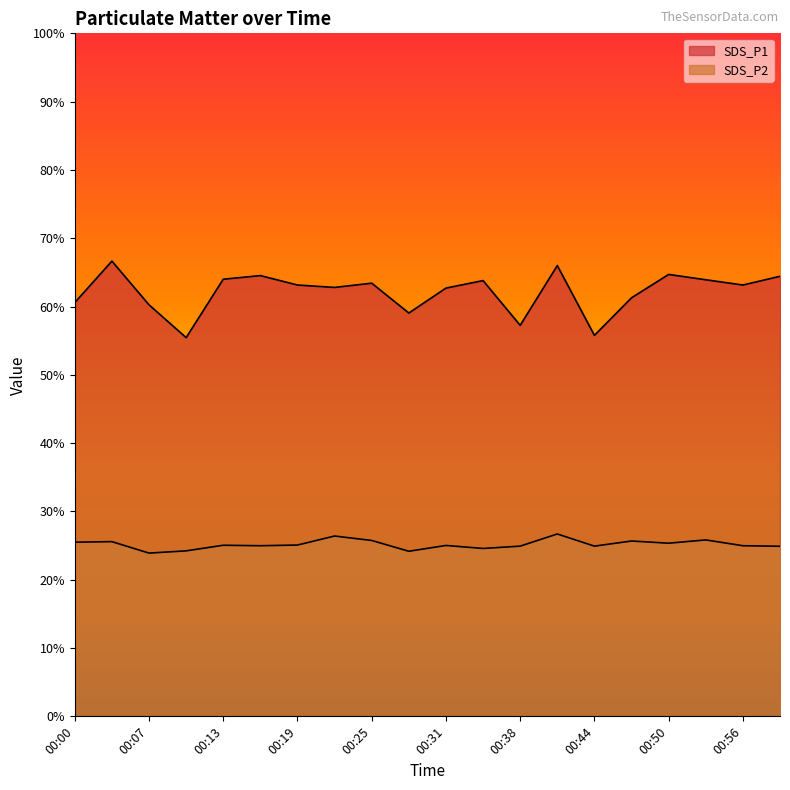

Reading left to right, extract all data points from this chart.

SDS_P1: 00:00=60.6	00:03=66.7	00:07=60.2	00:10=55.5	00:13=64.0	00:16=64.5	00:19=63.1	00:22=62.8	00:25=63.4	00:28=59.0	00:31=62.7	00:34=63.8	00:38=57.2	00:41=66.0	00:44=55.8	00:47=61.3	00:50=64.7	00:53=63.9	00:56=63.1	00:59=64.4
SDS_P2: 00:00=25.5	00:03=25.6	00:07=23.9	00:10=24.2	00:13=25.1	00:16=25.0	00:19=25.1	00:22=26.4	00:25=25.8	00:28=24.2	00:31=25.0	00:34=24.6	00:38=24.9	00:41=26.7	00:44=24.9	00:47=25.7	00:50=25.4	00:53=25.8	00:56=25.0	00:59=24.9